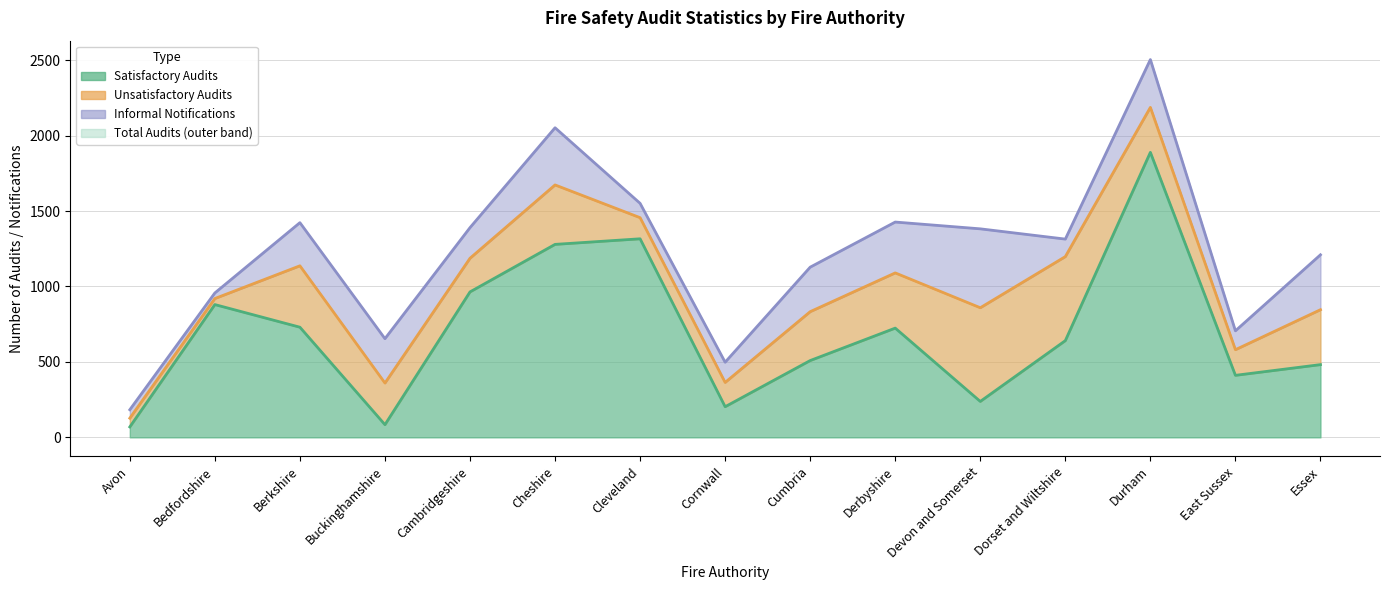

Reading right to left, transcribe all the data shown in this chart.

Satisfactory Audits: Essex=482	East Sussex=411	Durham=1889	Dorset and Wiltshire=641	Devon and Somerset=238	Derbyshire=724	Cumbria=509	Cornwall=203	Cleveland=1316	Cheshire=1279	Cambridgeshire=964	Buckinghamshire=84	Berkshire=730	Bedfordshire=880	Avon=69
Total Audits: Essex=846	East Sussex=581	Durham=2187	Dorset and Wiltshire=1198	Devon and Somerset=859	Derbyshire=1090	Cumbria=833	Cornwall=364	Cleveland=1456	Cheshire=1673	Cambridgeshire=1187	Buckinghamshire=360	Berkshire=1137	Bedfordshire=920	Avon=127